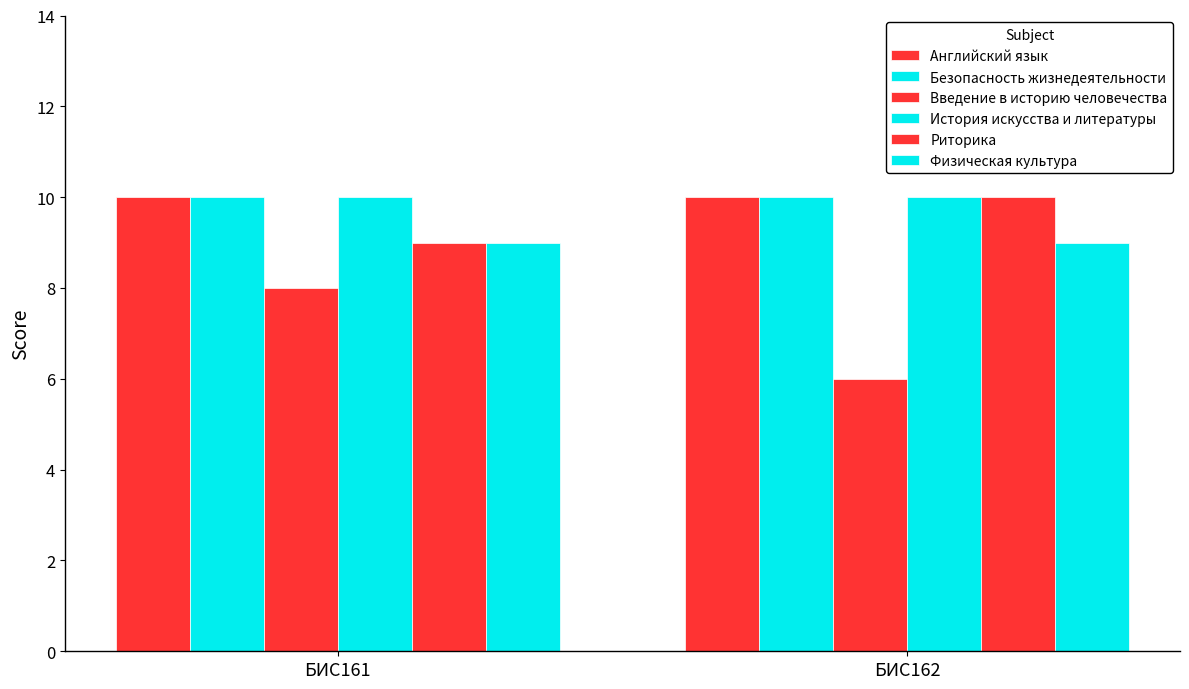

How many data points does each series have?

2